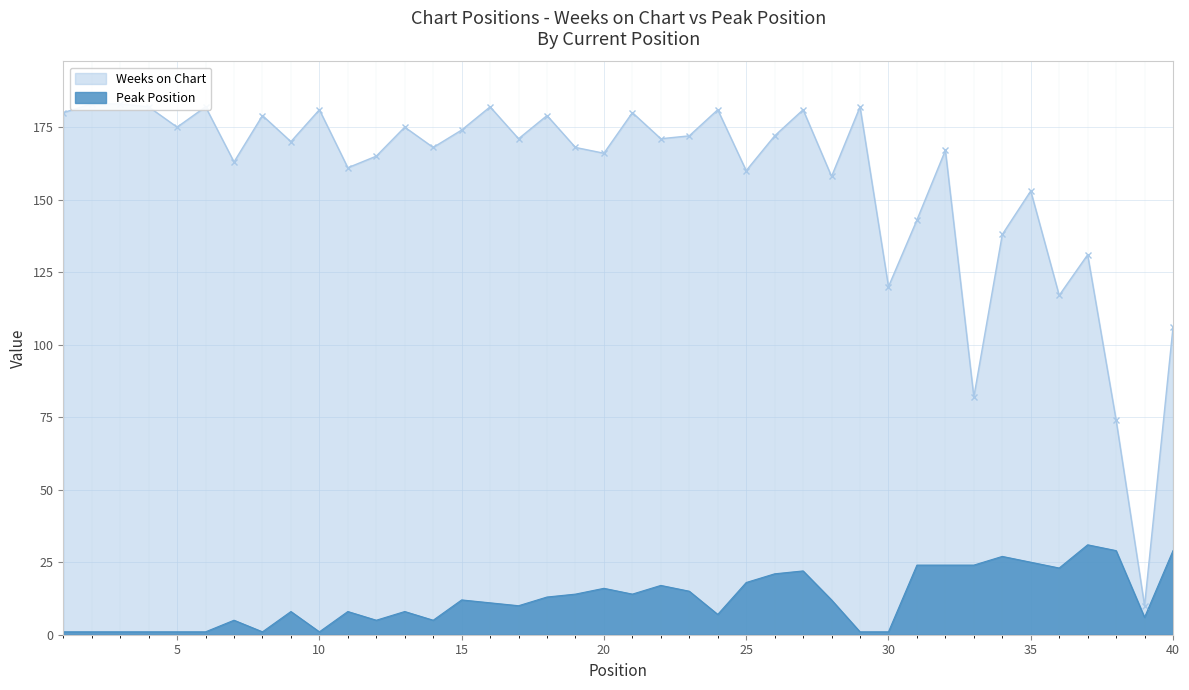

At how many categories does at least one series exceed 164?

26